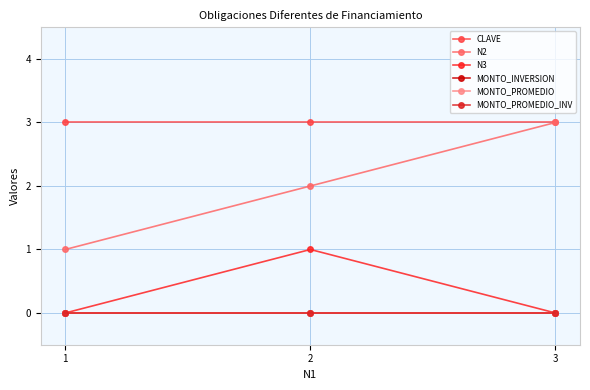

The value of CLAVE at 2 is 4. True or false?

False